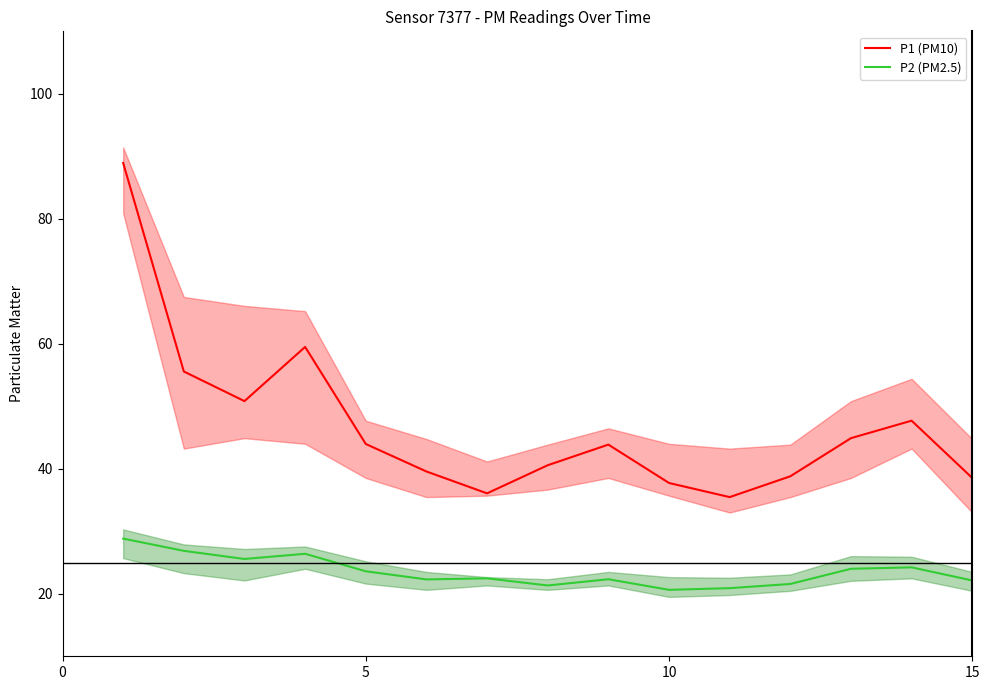

True or false: P2 (PM2.5) and P1 (PM10) cross at least once.

False